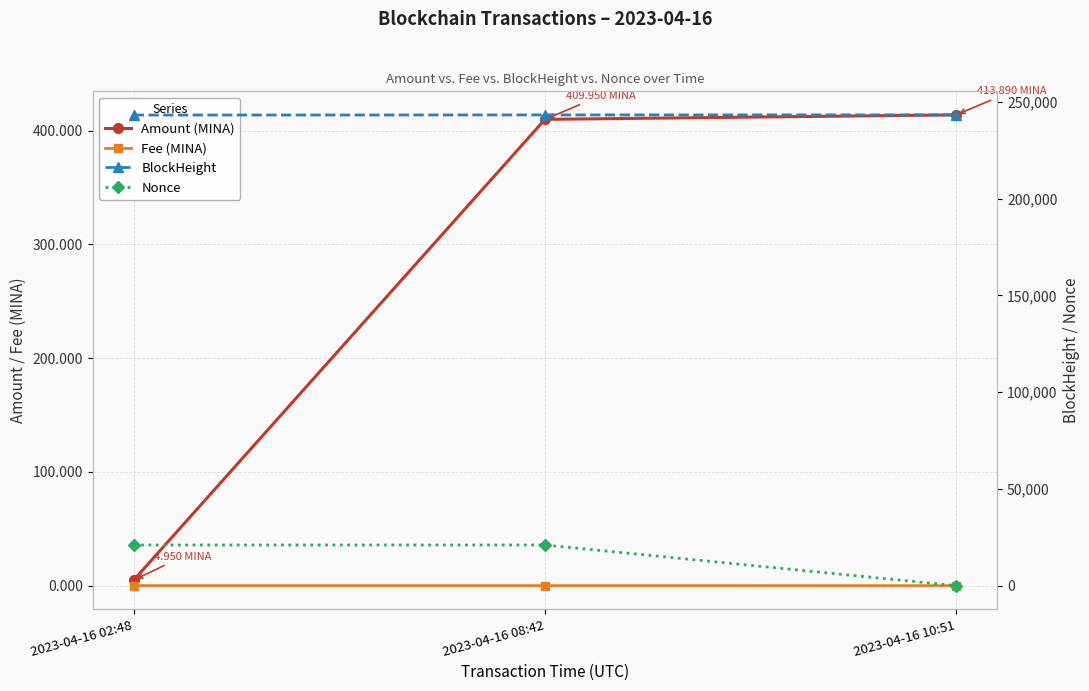

At which category is the sum across all series the highest?

2023-04-16 08:42